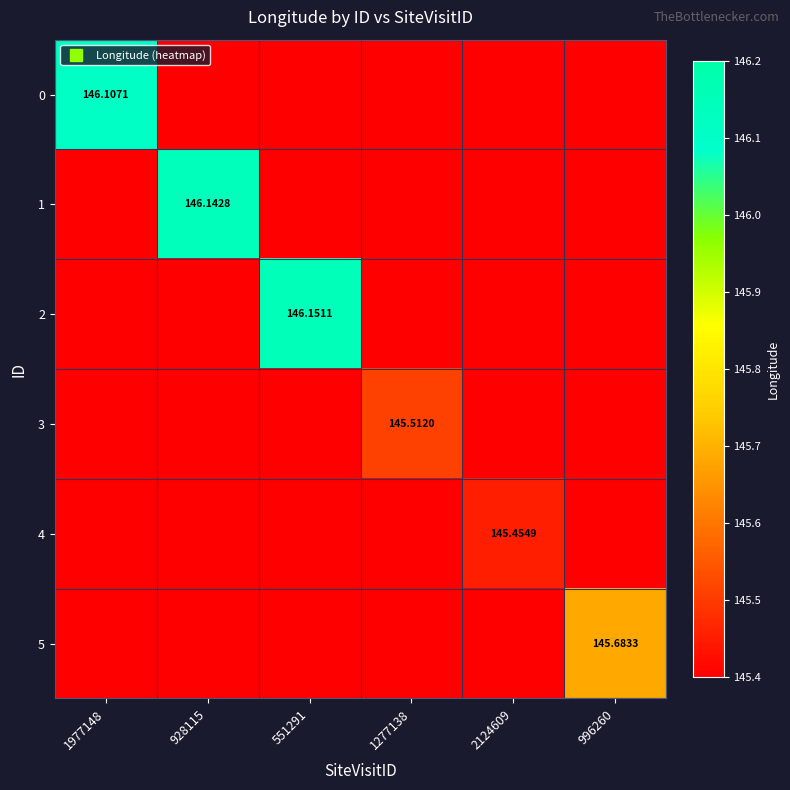

Which category has the highest value in the 1 series?

928115